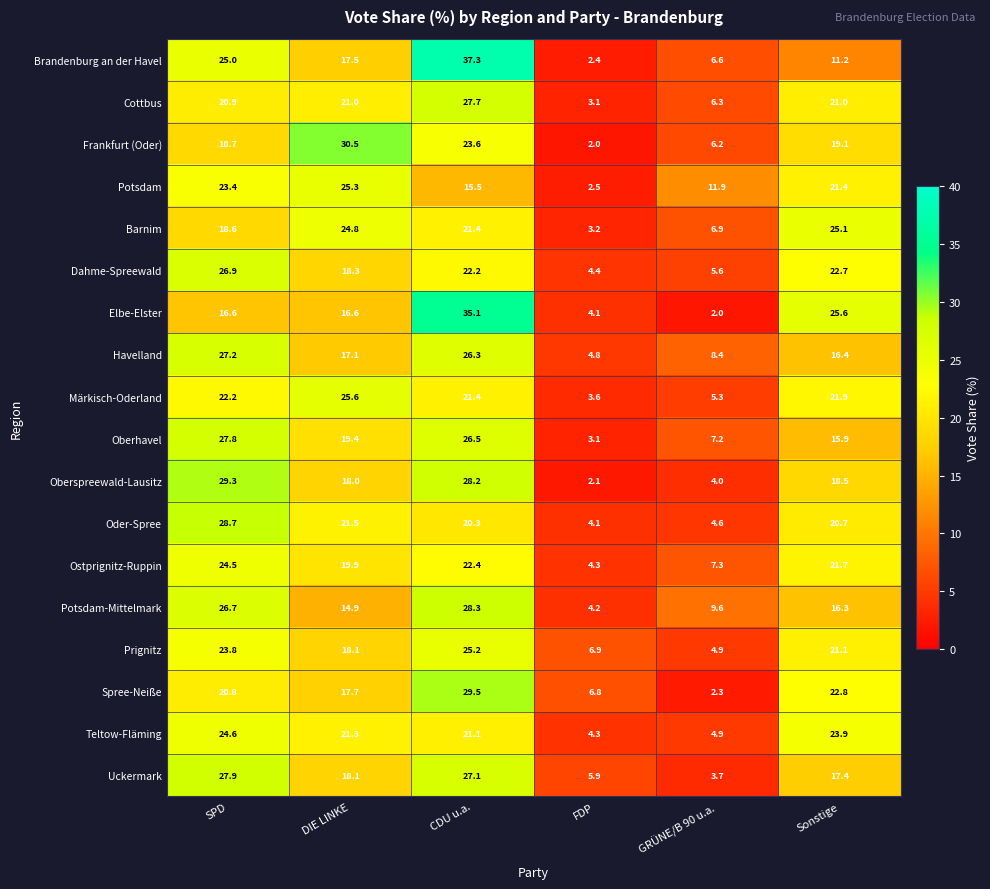

Rank the series at SPD from lowest to highest value.

Elbe-Elster, Barnim, Frankfurt (Oder), Spree-Neiße, Cottbus, Märkisch-Oderland, Potsdam, Prignitz, Ostprignitz-Ruppin, Teltow-Fläming, Brandenburg an der Havel, Potsdam-Mittelmark, Dahme-Spreewald, Havelland, Oberhavel, Uckermark, Oder-Spree, Oberspreewald-Lausitz